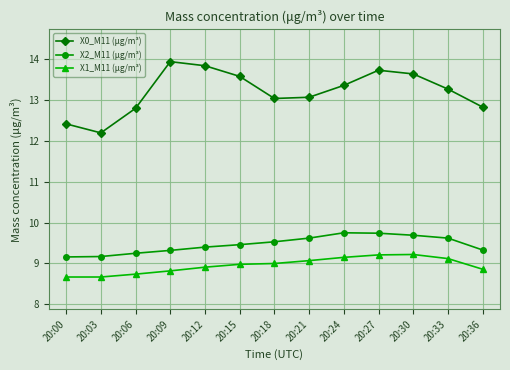

What is the value of the X2_M11 (μg/m³) point at the 1st from the left?

9.2